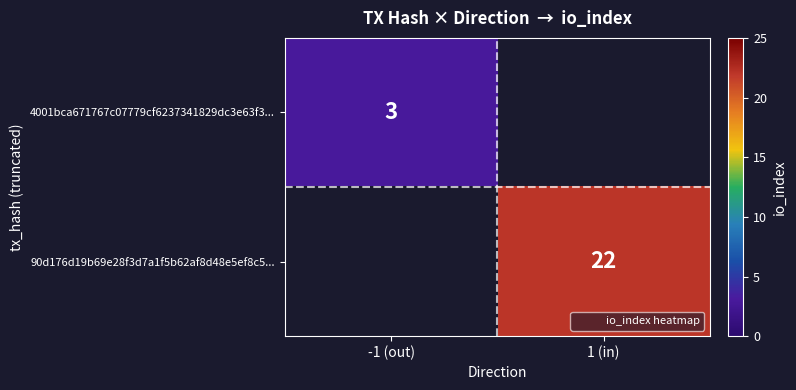

At which category does the chart reach its peak across all series?

1 (in)